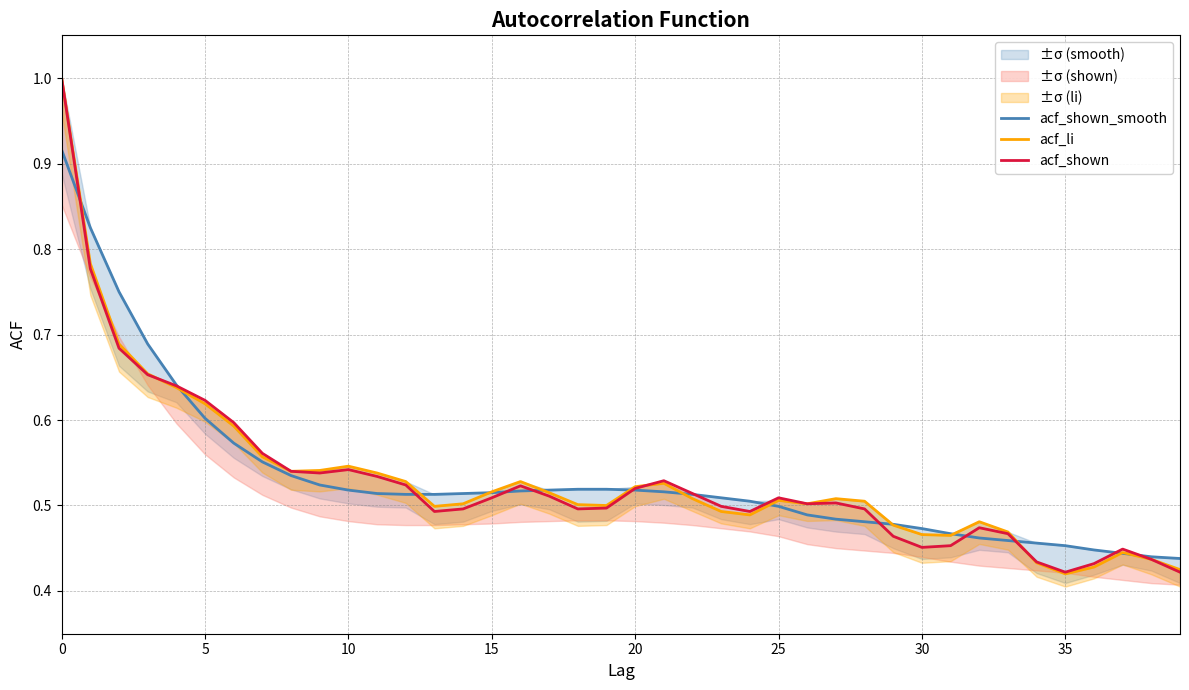

At which category does acf_shown reach its first local valley?

9